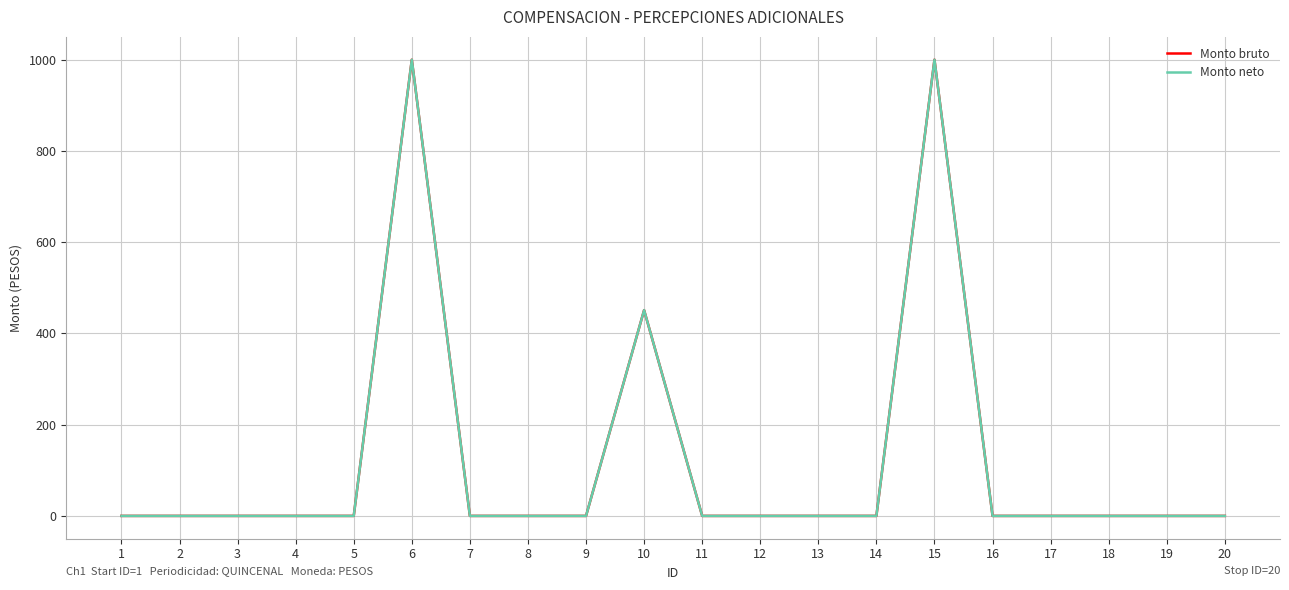

What is the sum of all Monto neto values?

2451